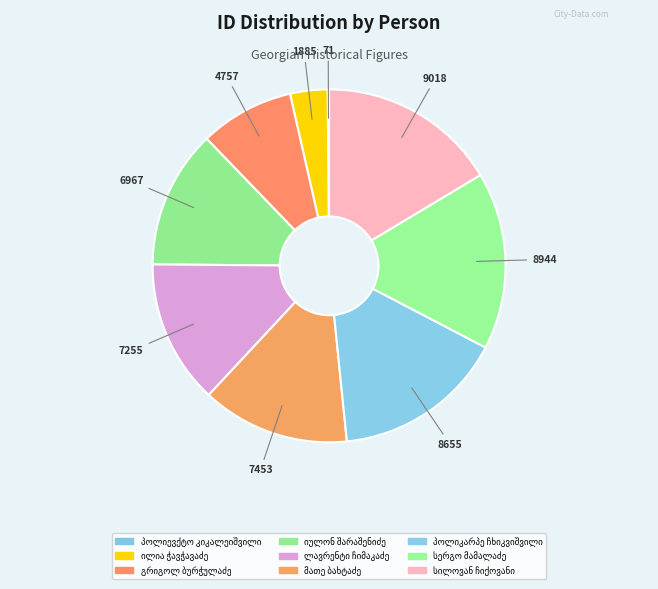

Does any single category account for the majority?

No